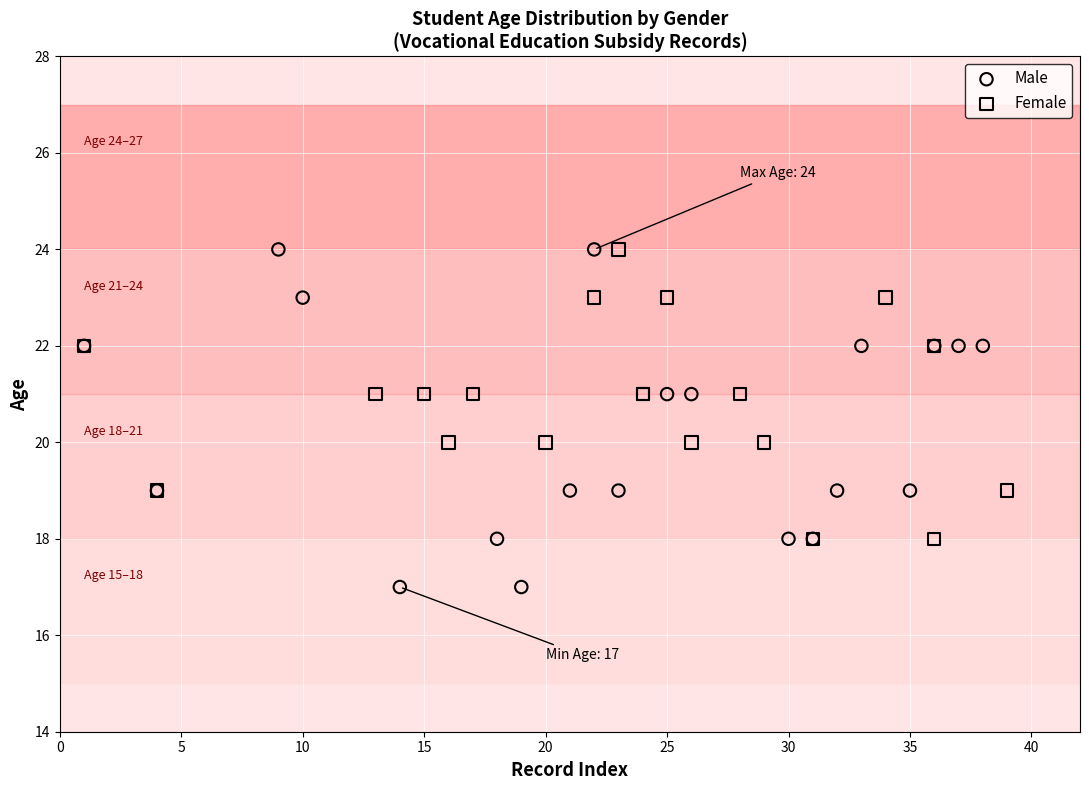

Which series has the largest Y range (max minus min)?

Male